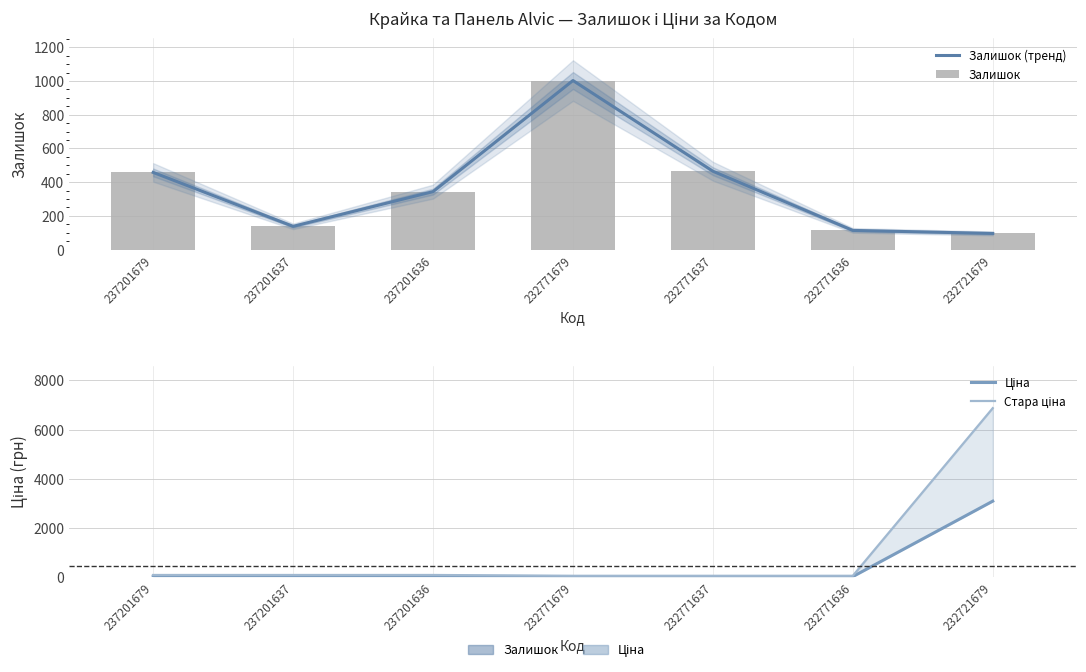

List the series in order of their peak value, highest first.

Стара ціна, Ціна, Залишок (тренд), Залишок